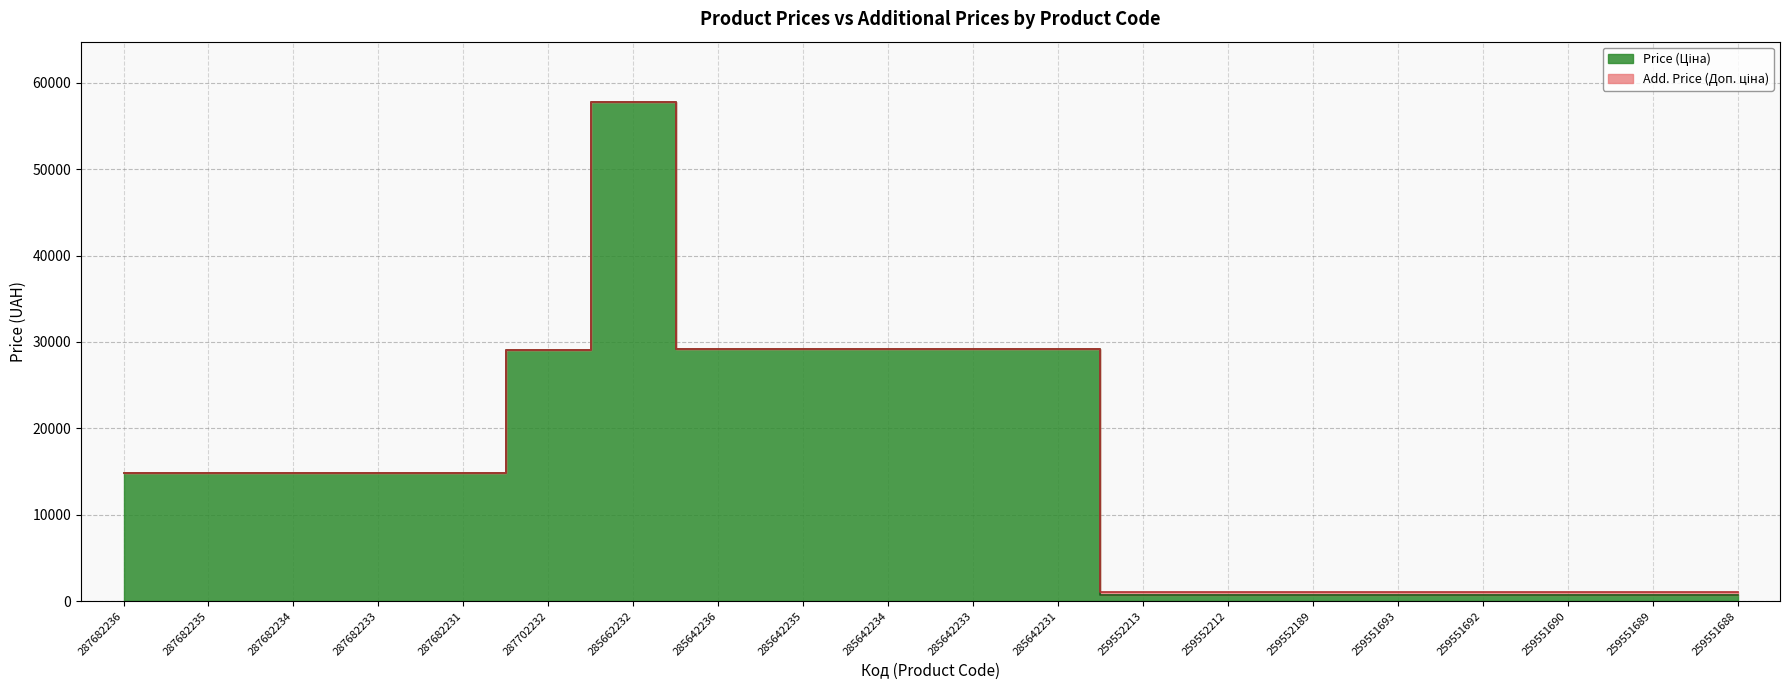

True or false: Add. Price (Доп. ціна) and Price (Ціна) cross at least once.

False